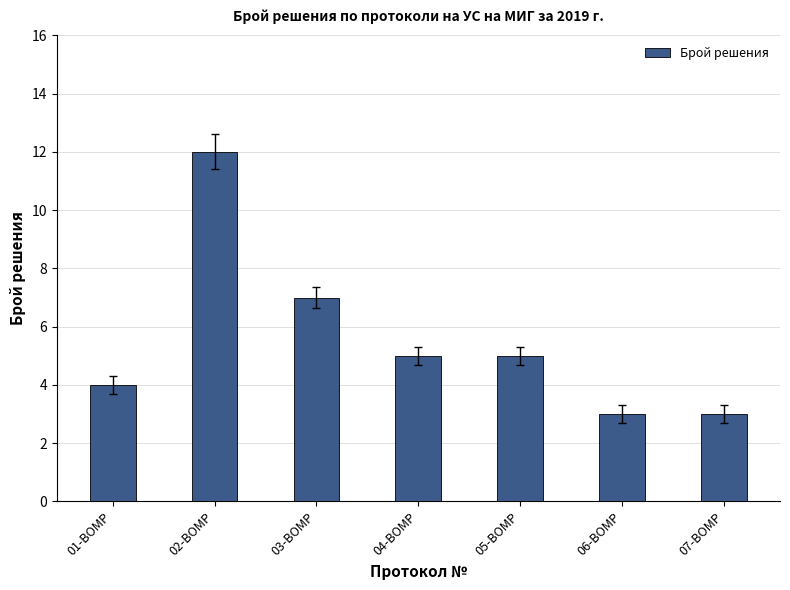

Which label corresponds to the largest value in the chart?

02-ВОМР